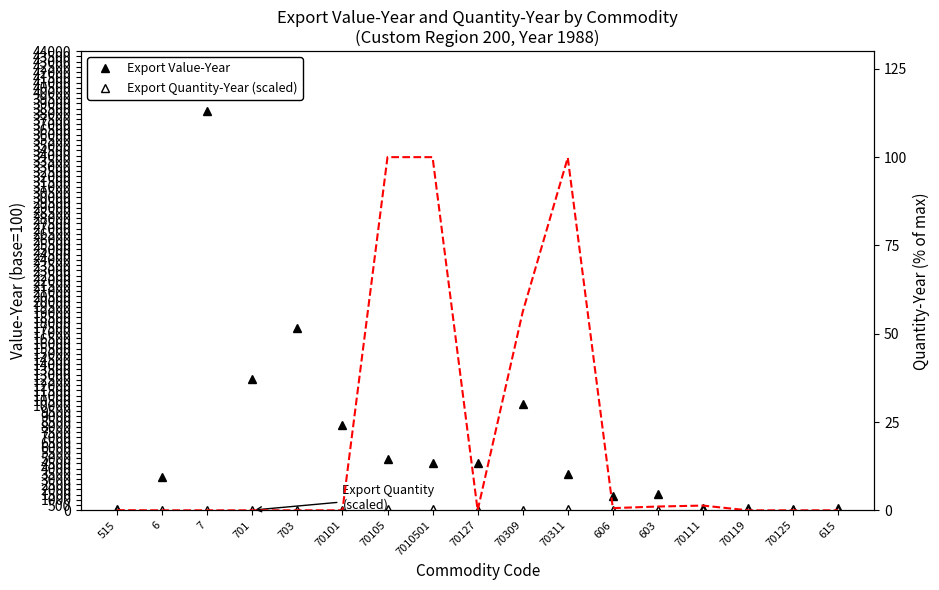

Is the value of Export Value-Year at 70105 greater than the value of Export Quantity-Year (scaled) at 515?

Yes